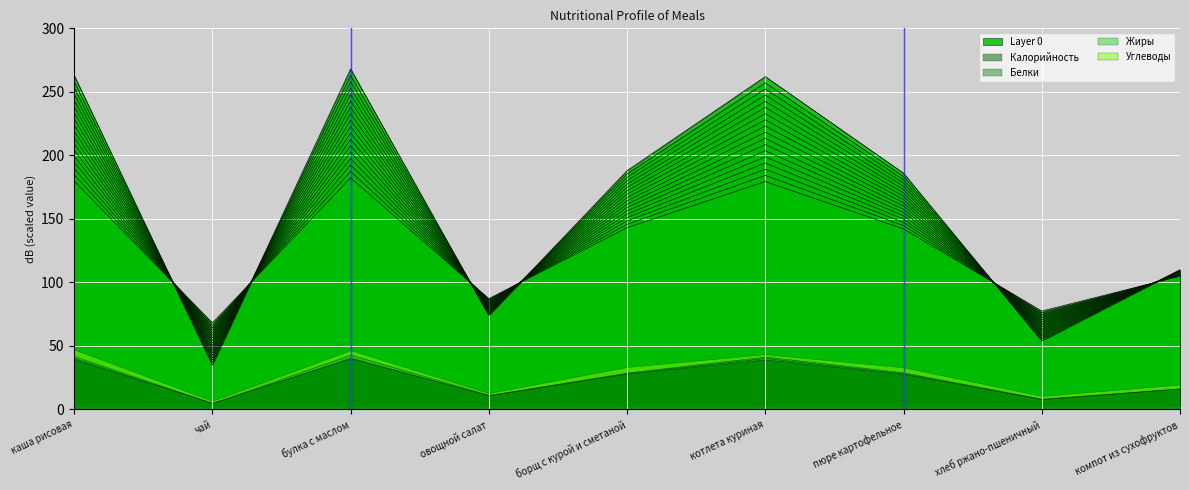

At which category does Углеводы reach its first local valley?

чай